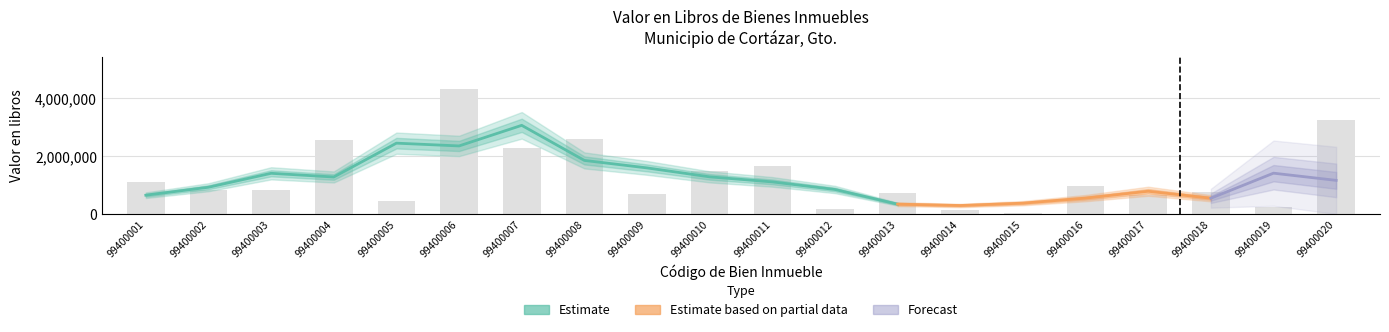

True or false: the data shows 130000.0 at 99400014.

True